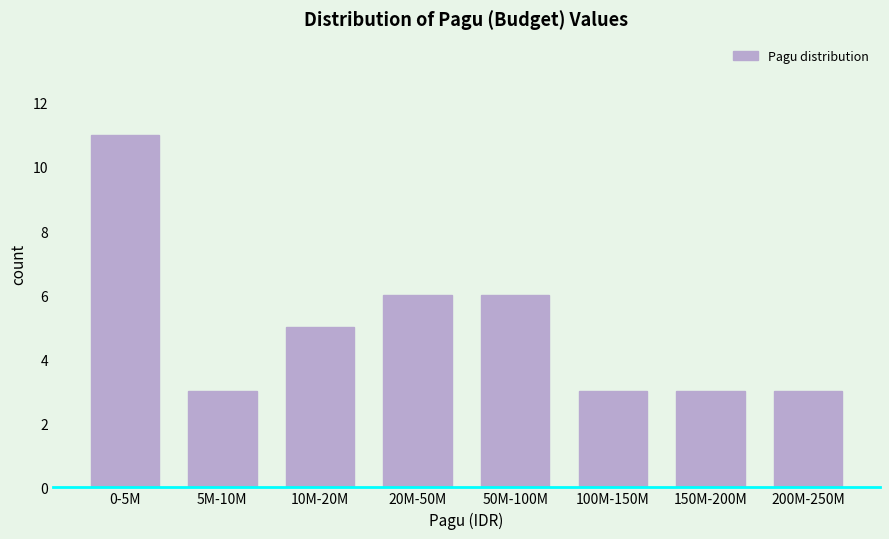

Reading left to right, transcribe all the data shown in this chart.

0-5M=11	5M-10M=3	10M-20M=5	20M-50M=6	50M-100M=6	100M-150M=3	150M-200M=3	200M-250M=3